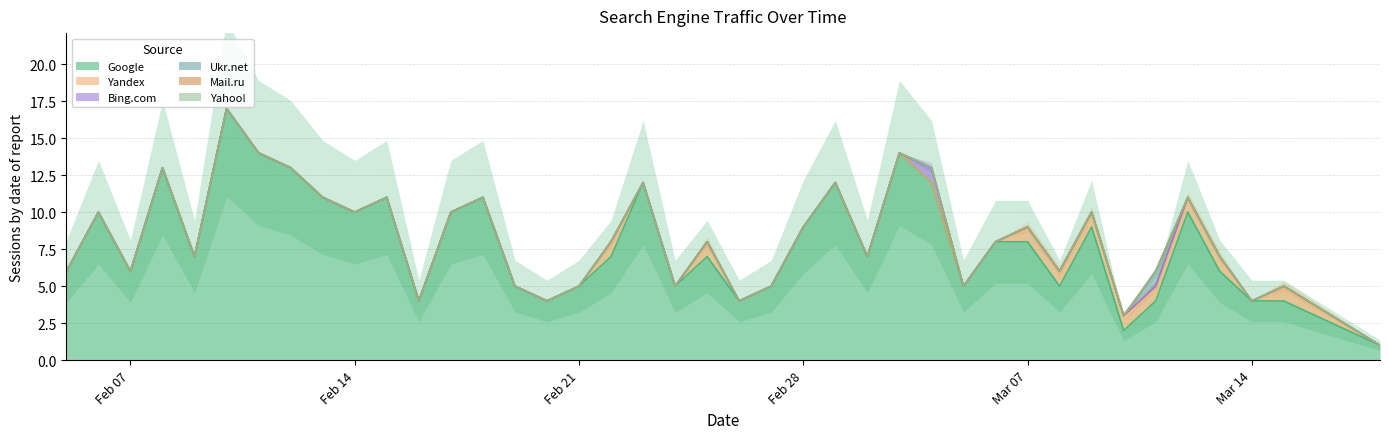

True or false: Mail.ru and Bing.com cross at least once.

False